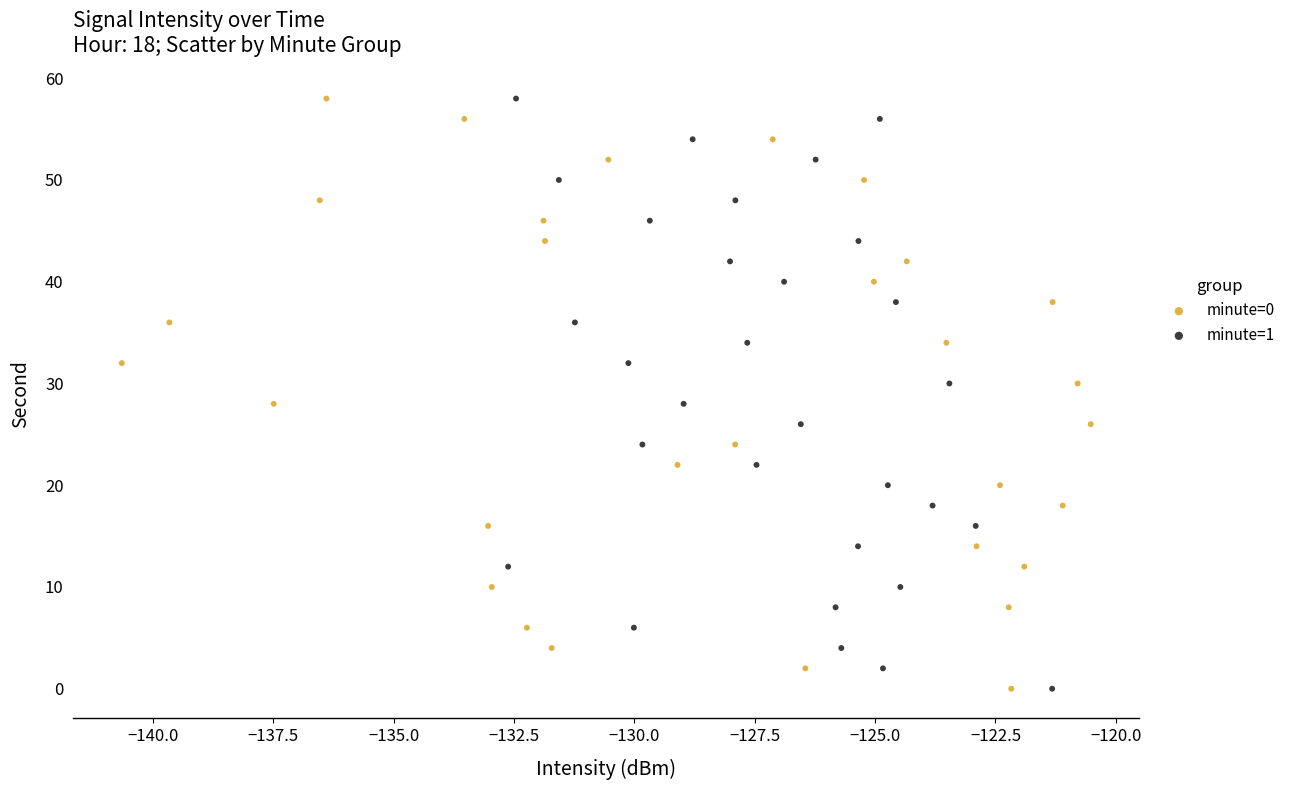

What are all the series names shown in the legend?

minute=0, minute=1